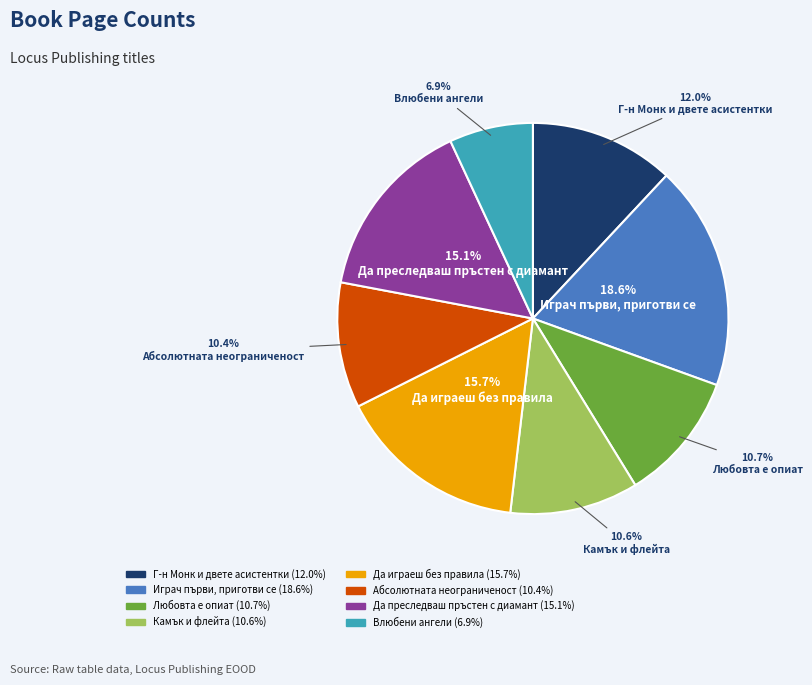

The Влюбени ангели slice represents 1% of the pie. True or false?

False